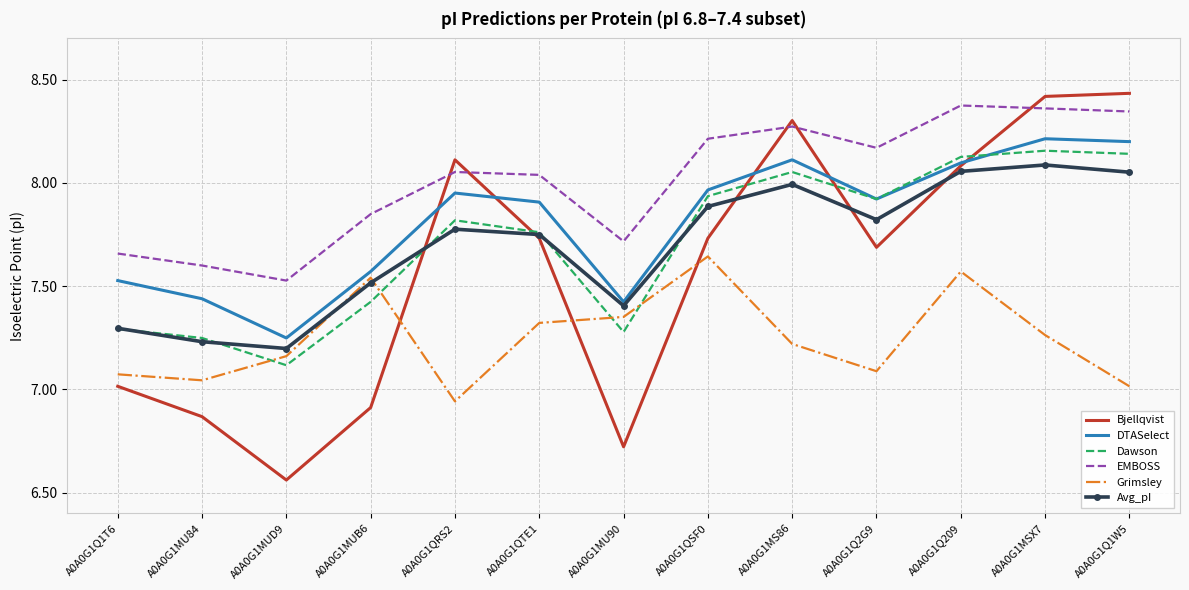

Is it true that Bjellqvist equals 6.7 at A0A0G1MU90?

True